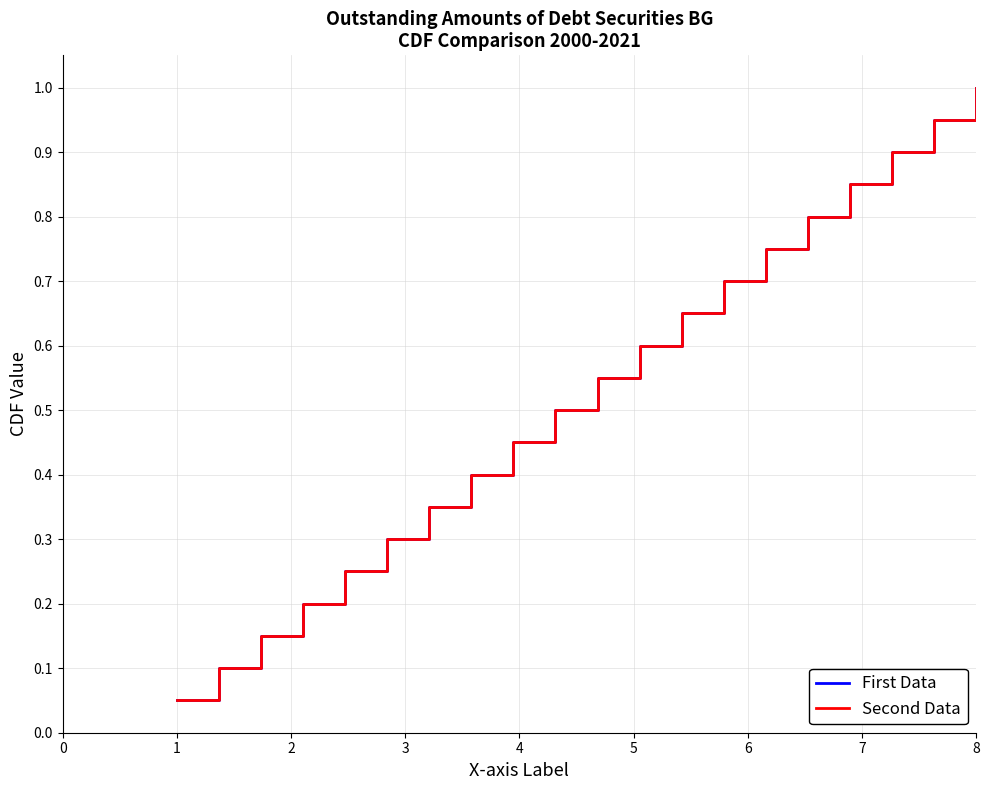

True or false: First Data and Second Data intersect in this chart.

False